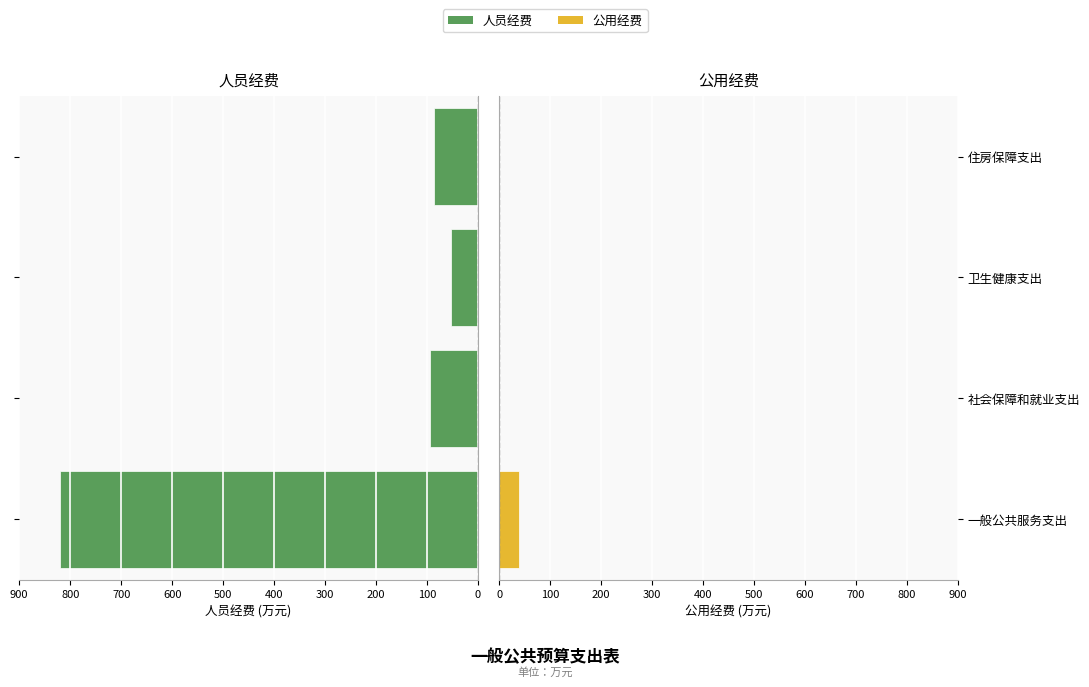

What is the sum of all 人员经费 values?

1051.8